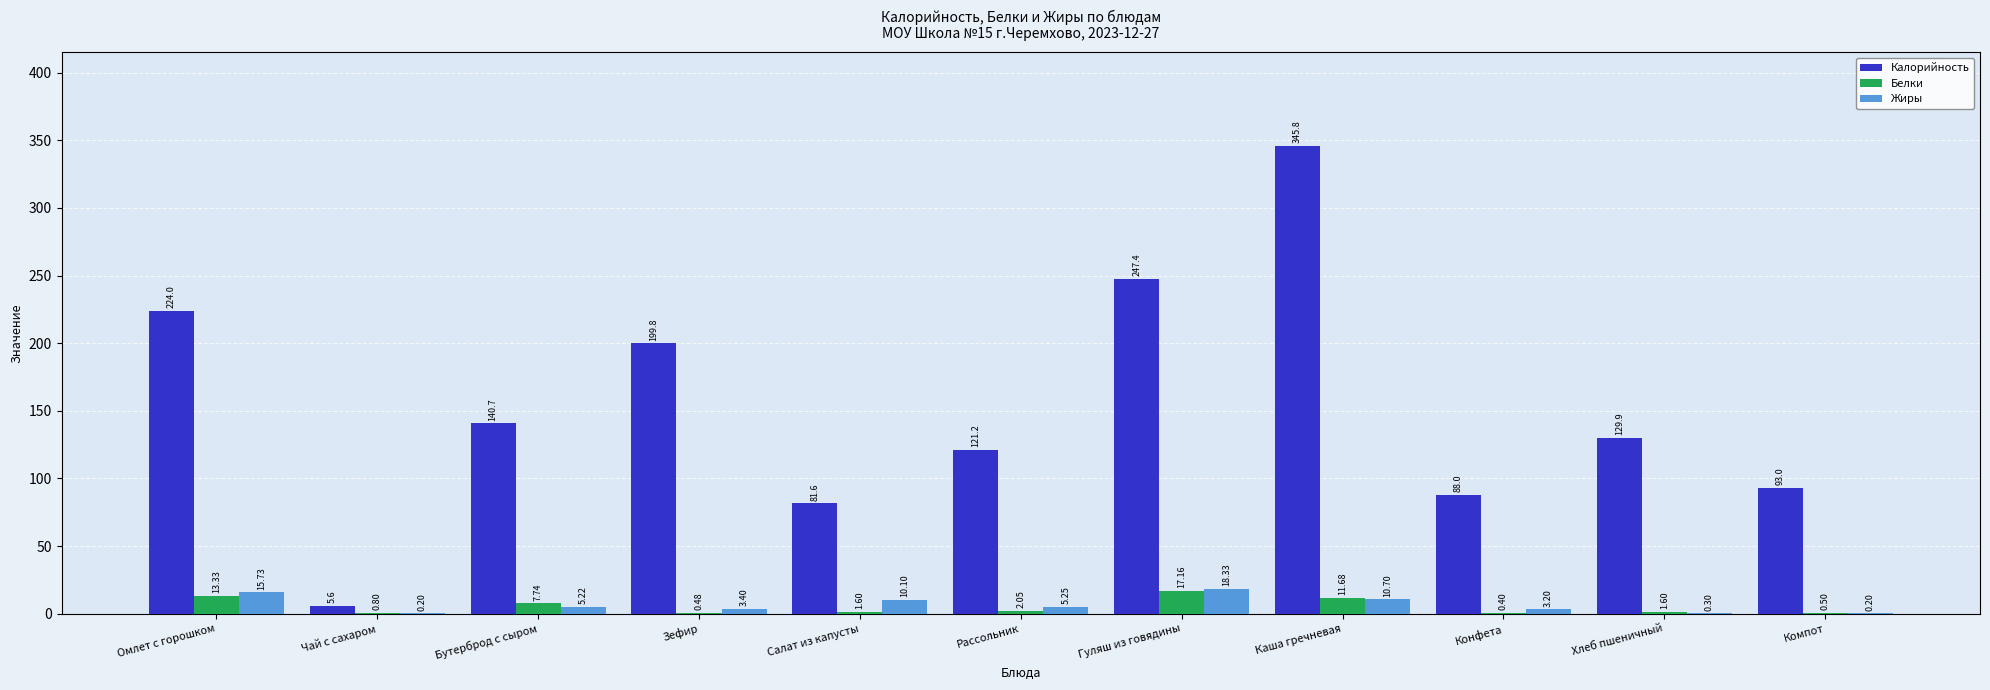

Where does the Жиры series first go above 5?

Омлет с горошком